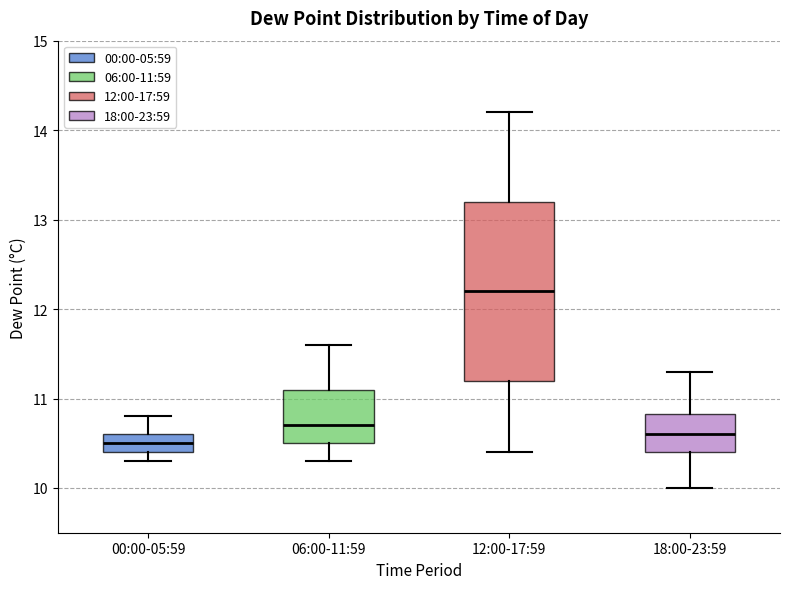

Which box is the tallest, from its lower edge to its upper edge?

12:00-17:59